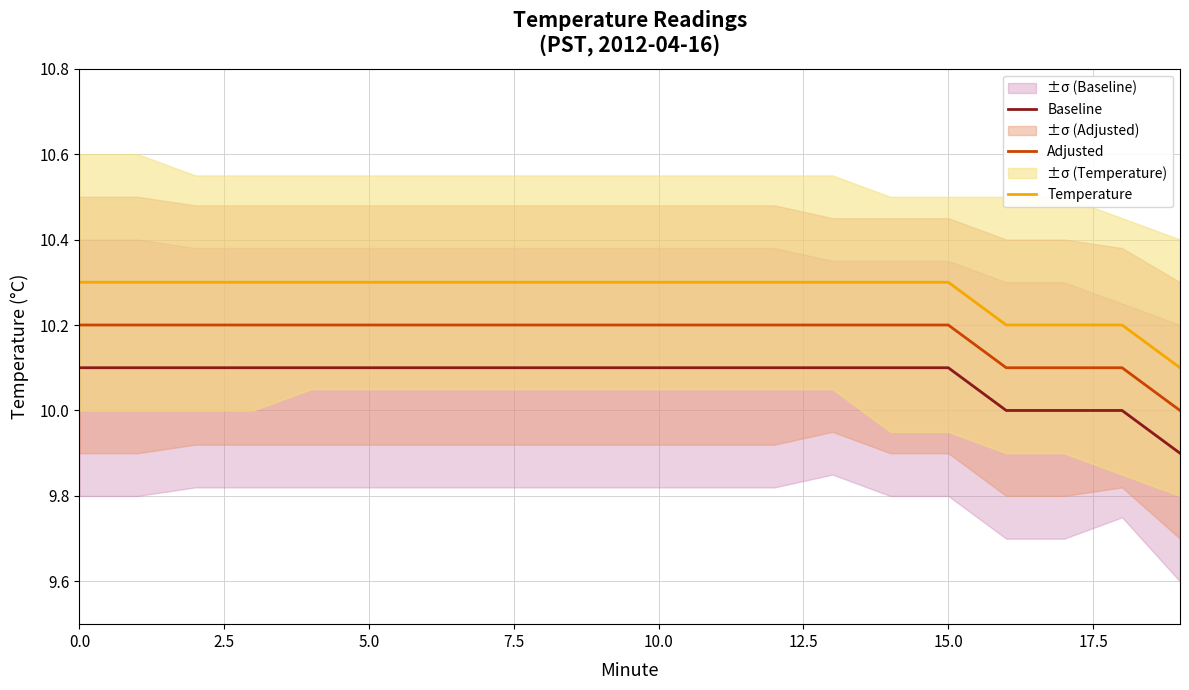

True or false: Baseline has a value of 10.1 at 5.0.

True